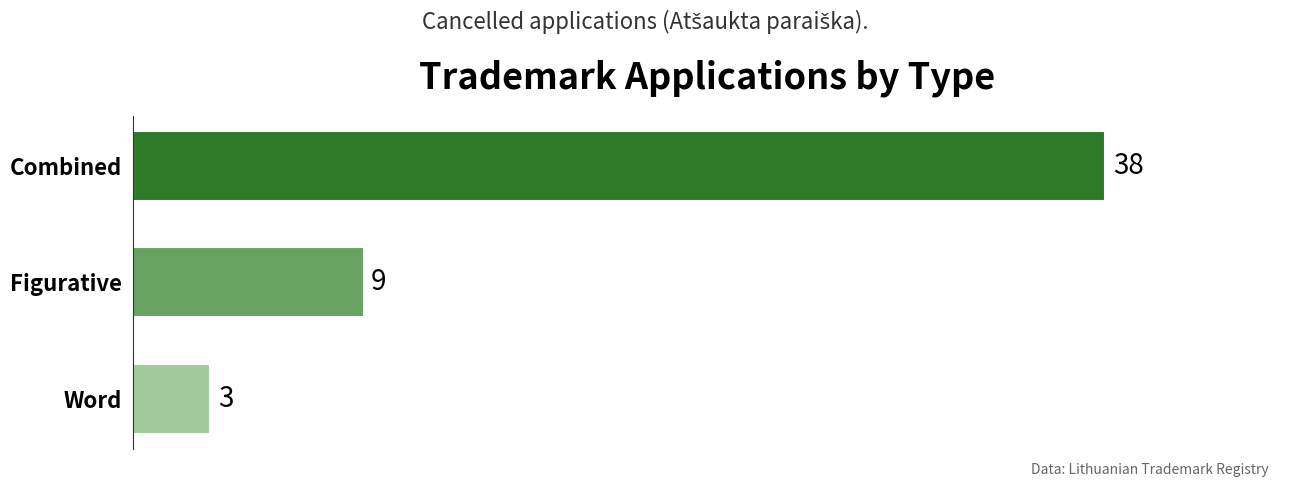

What is the average value?

17